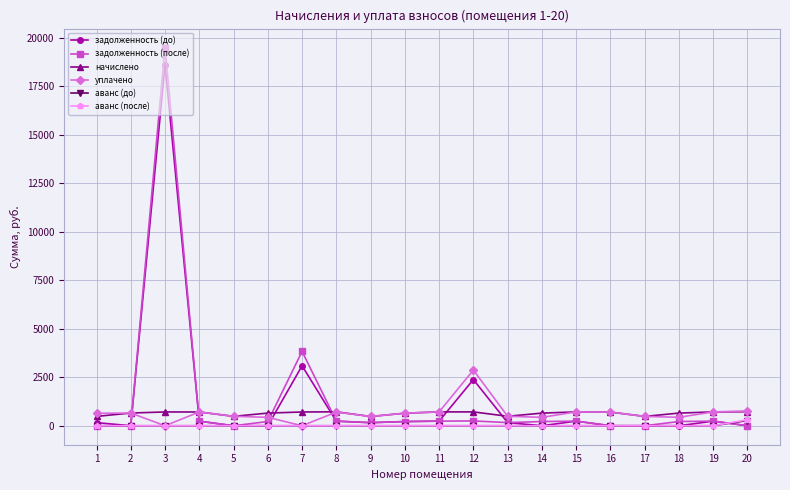

True or false: начислено and аванс (после) cross at least once.

False